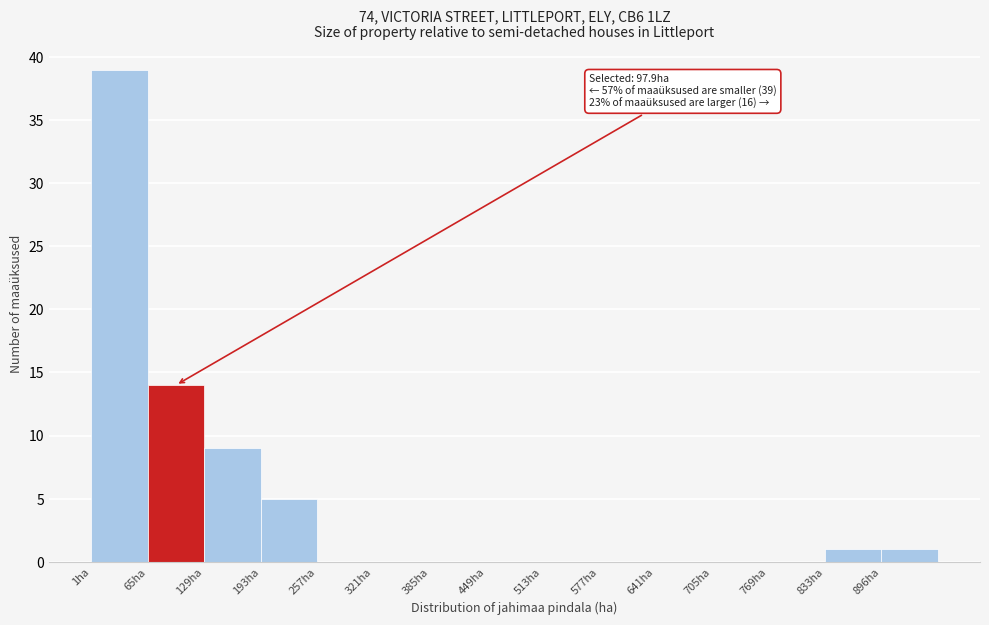

Which range on the x-axis has the tallest bar?

0 to 70